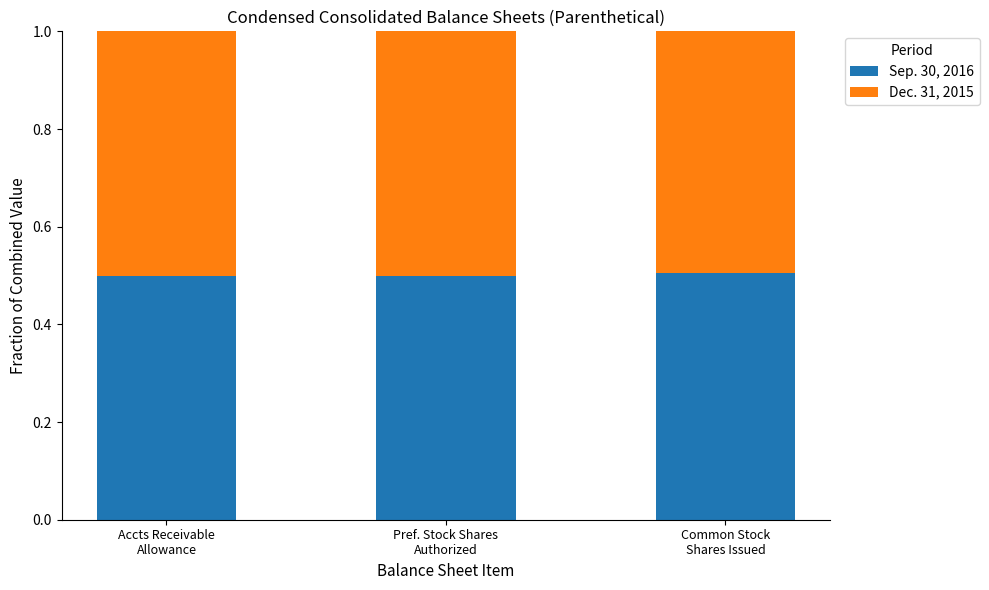

Reading left to right, transcribe the values for Sep. 30, 2016.

0.5	0.5	0.5